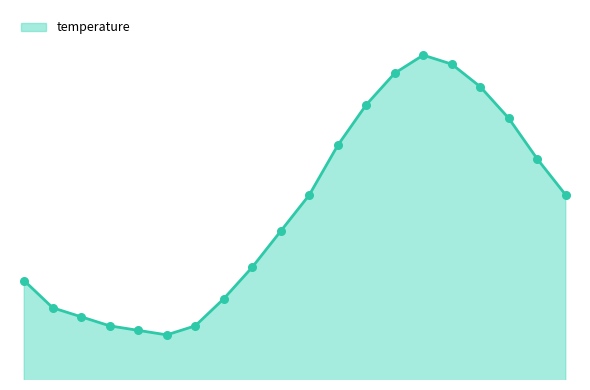

Is this an area chart (filled region under the line)?

Yes